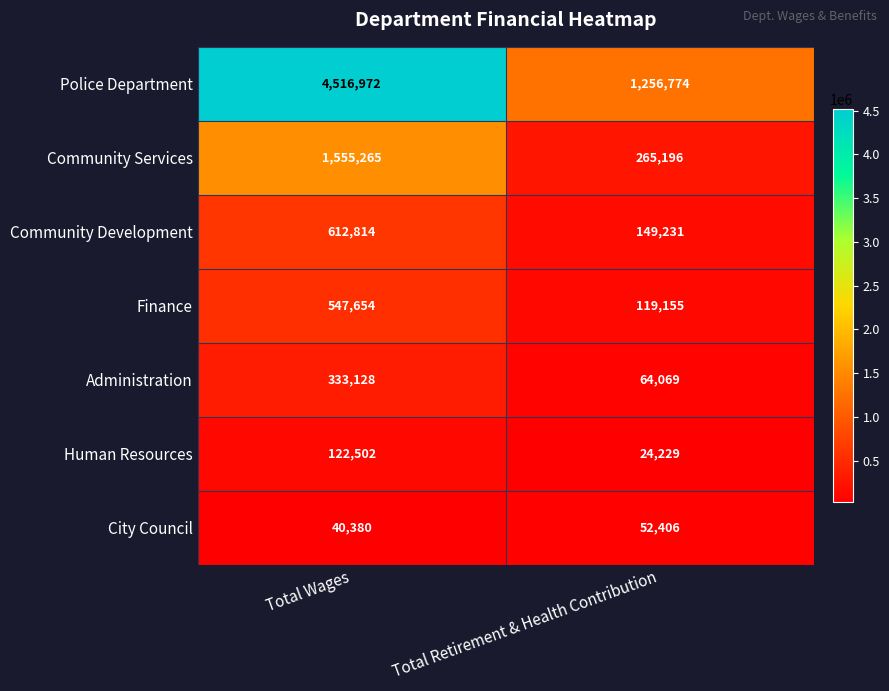

Reading left to right, what are all the values shown in this chart?

Police Department: 4516972	1256774
Community Services: 1555265	265196
Community Development: 612814	149231
Finance: 547654	119155
Administration: 333128	64069
Human Resources: 122502	24229
City Council: 40380	52406